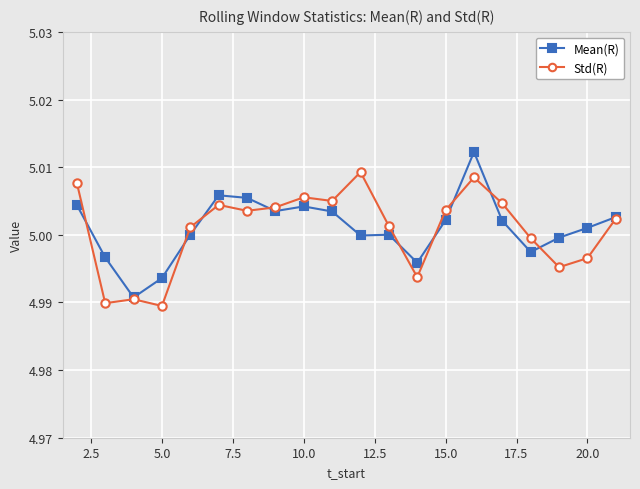

True or false: Mean(R) has more than 1 points higher than both neighbors.

True